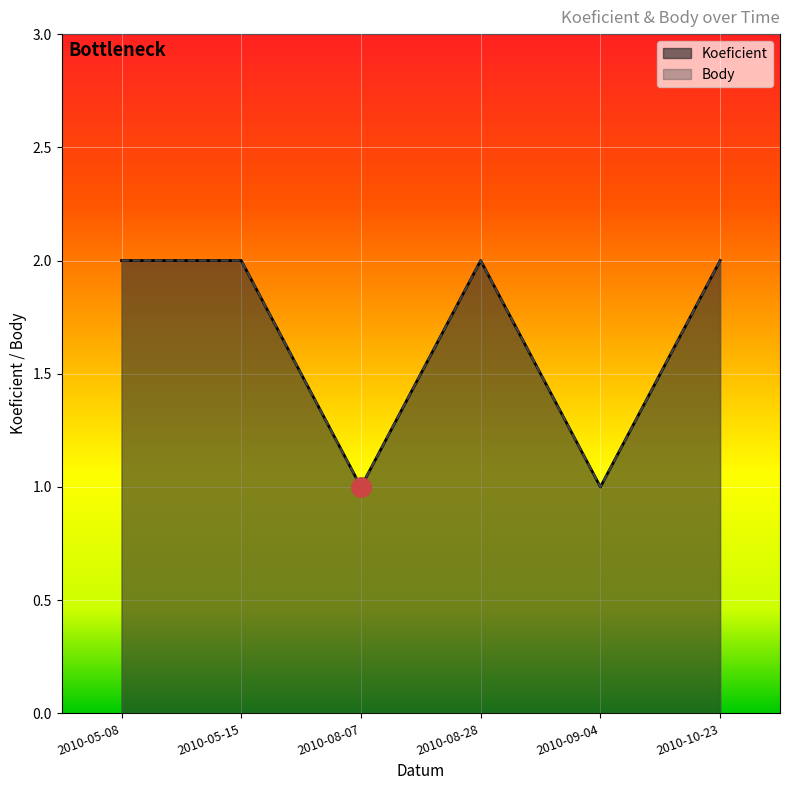

What is the total value across all series at 2010-05-15?

4